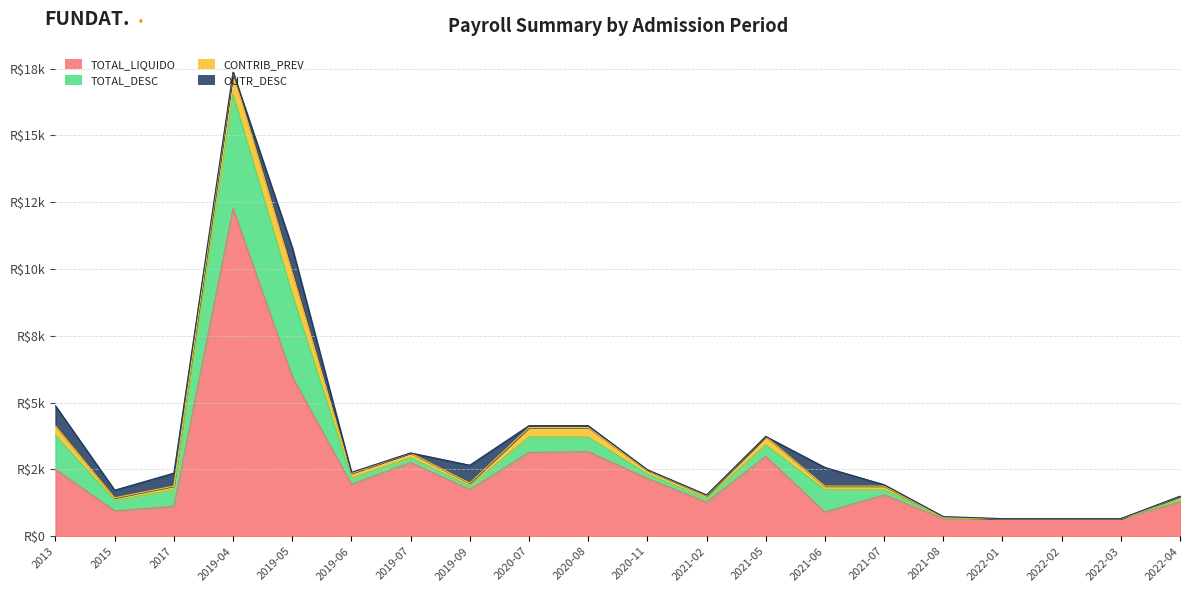

True or false: TOTAL_DESC has a value of 545.8 at 2020-08.

True